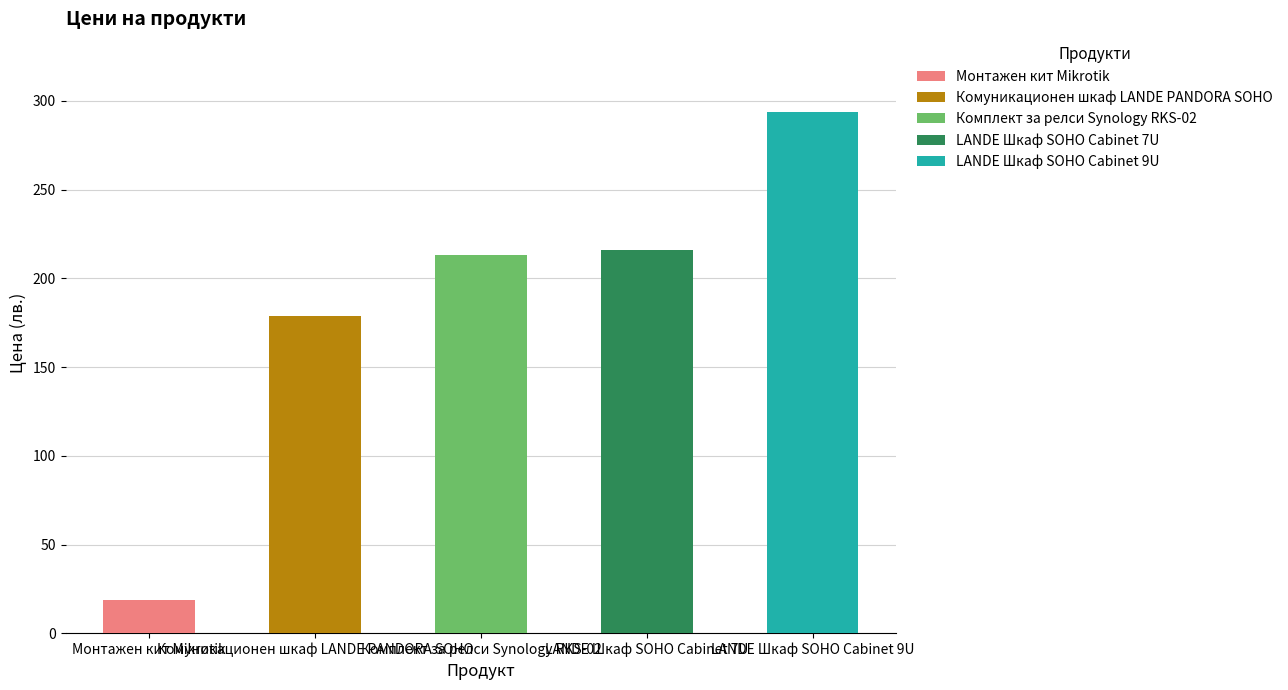

What is the change in value from Монтажен кит Mikrotik to LANDE Шкаф SOHO Cabinet 7U?

+197.1